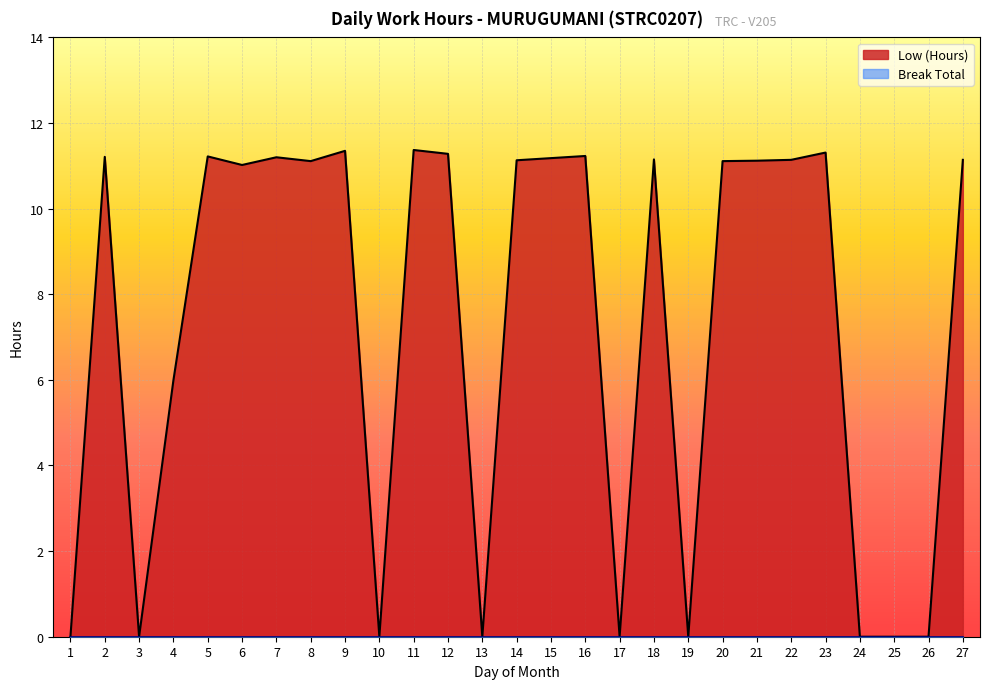

Count the number of values greater than 11.

17